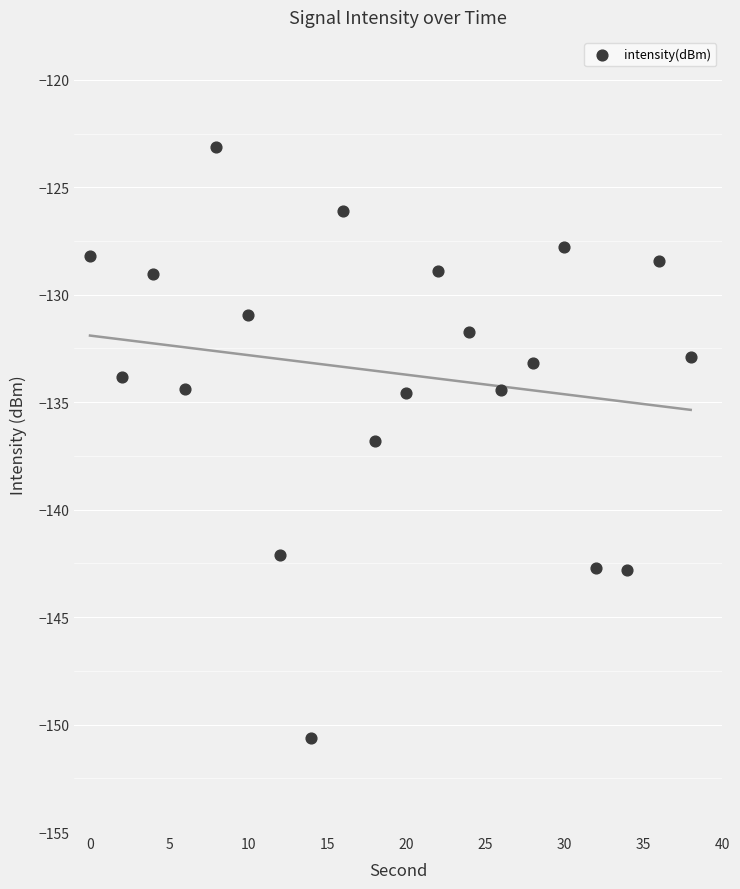

What Y value in the scatter plot is closest to -136?

-136.8